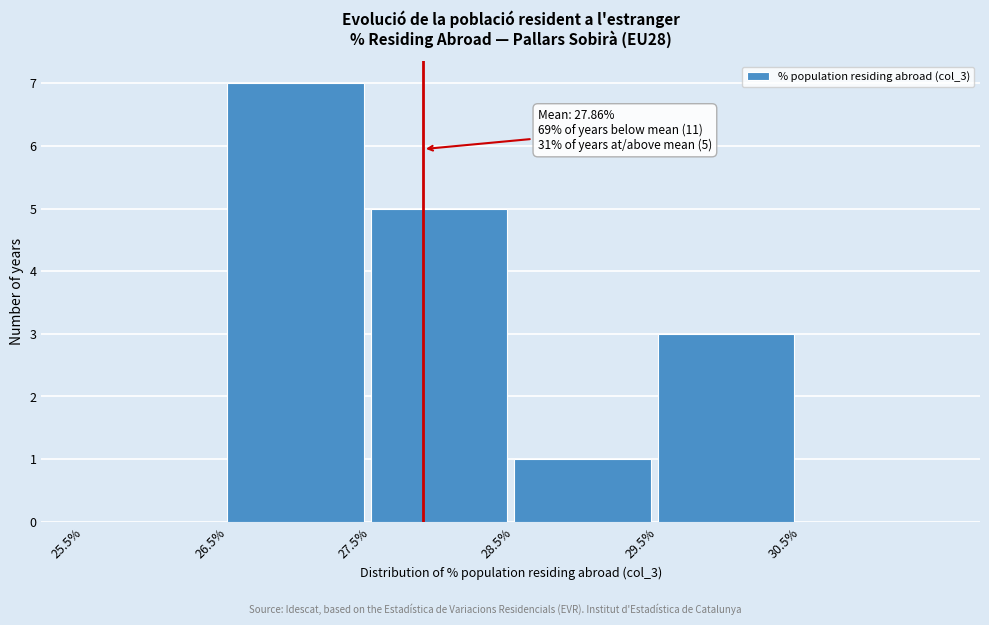

Which range on the x-axis has the tallest bar?

26.5 to 27.5